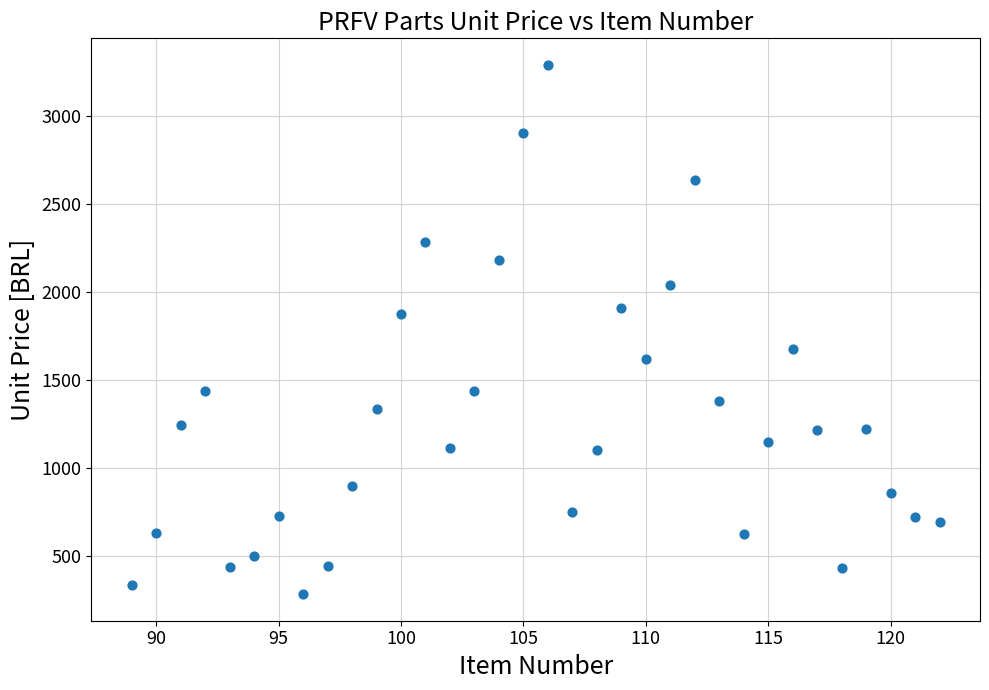

What is the range of X values (max minus min)?

33.0